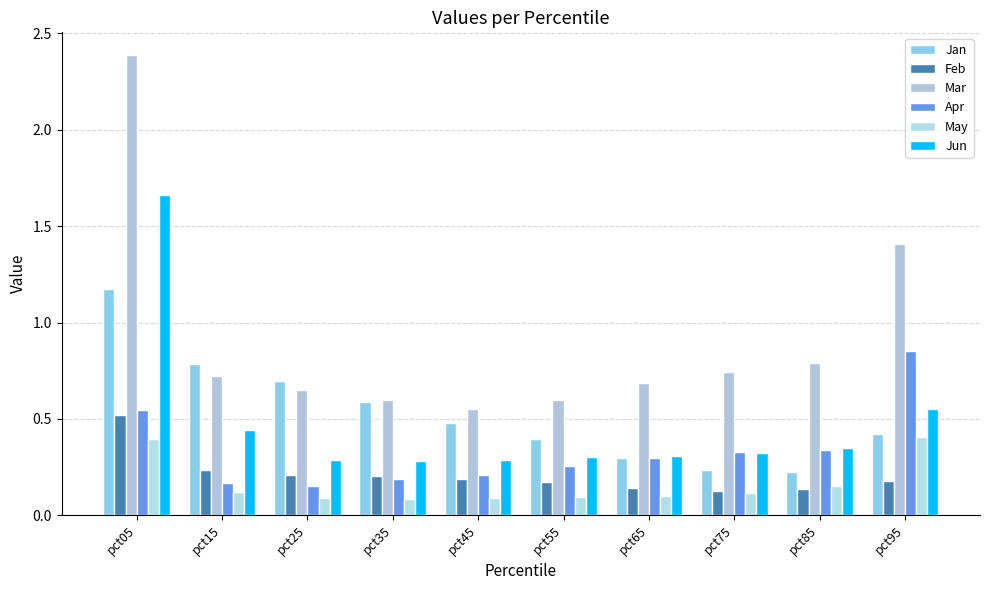

Where is Jan nearest to the value 0?

pct85